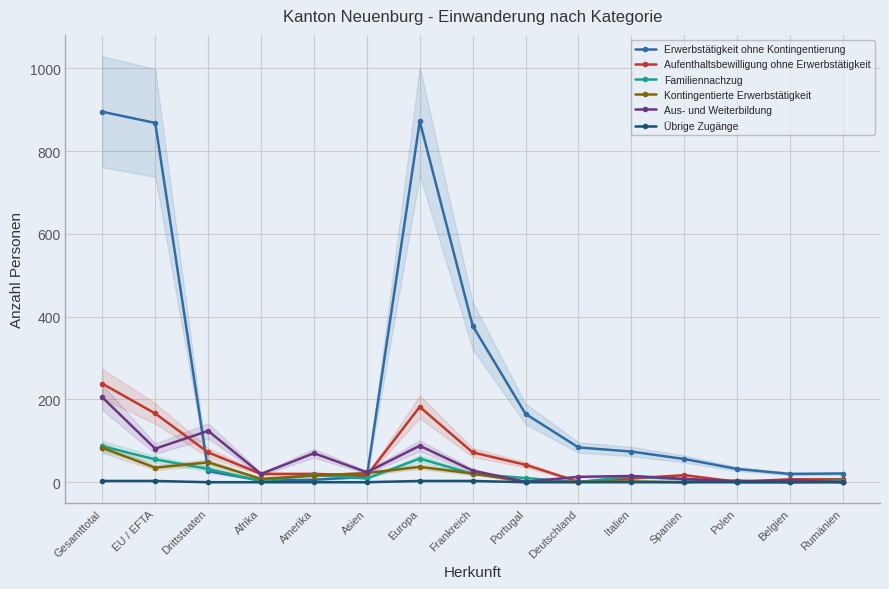

At which label is Erwerbstätigkeit ohne Kontingentierung closest to 449?

Frankreich